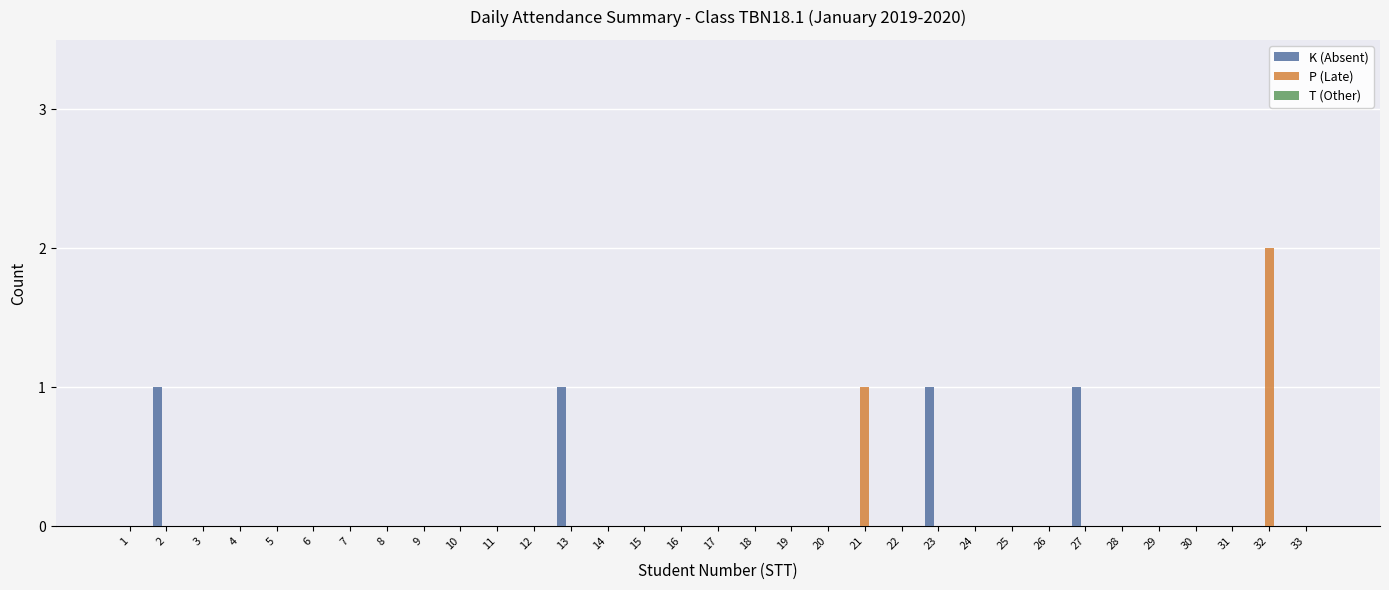

Which label corresponds to the largest value in the chart?

32